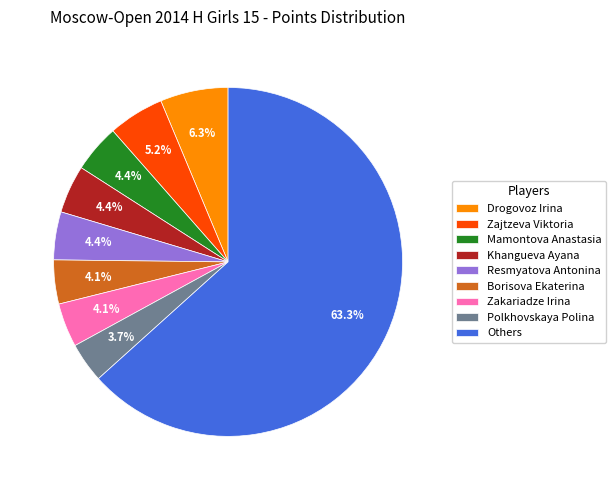

Is there any slice that represents more than half of the pie?

Yes